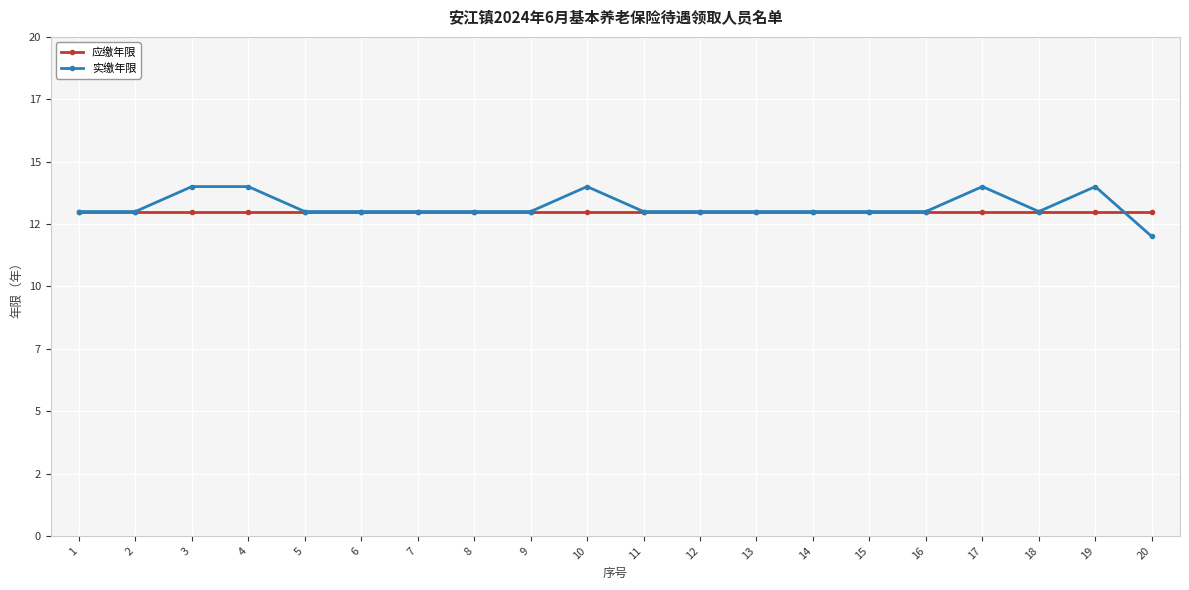

How many interior local valleys does the 实缴年限 series have?

1